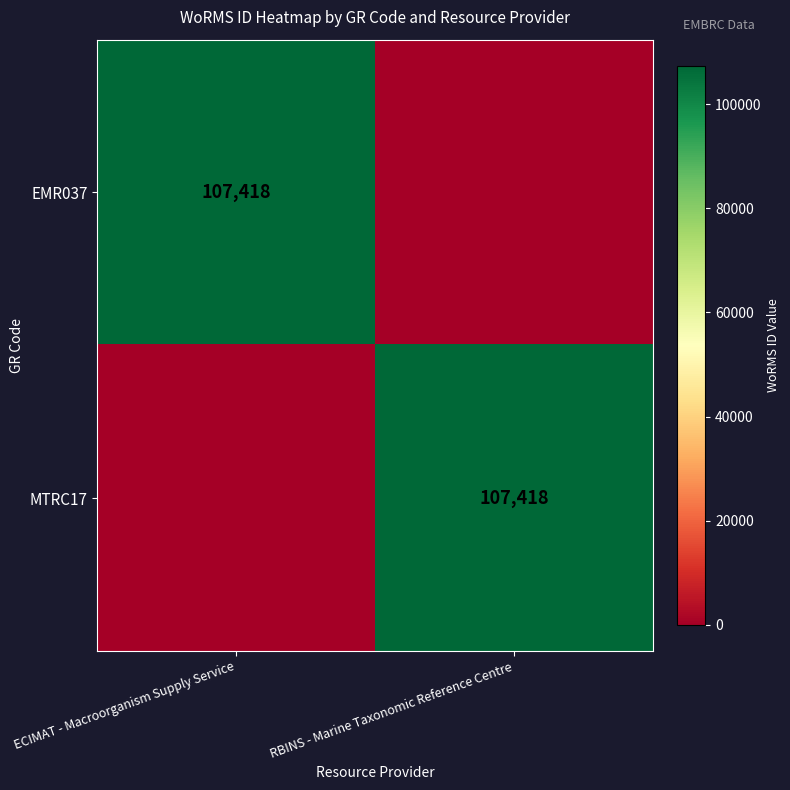

The MTRC17 series shows 29974 at RBINS - Marine Taxonomic Reference Centre. True or false?

False